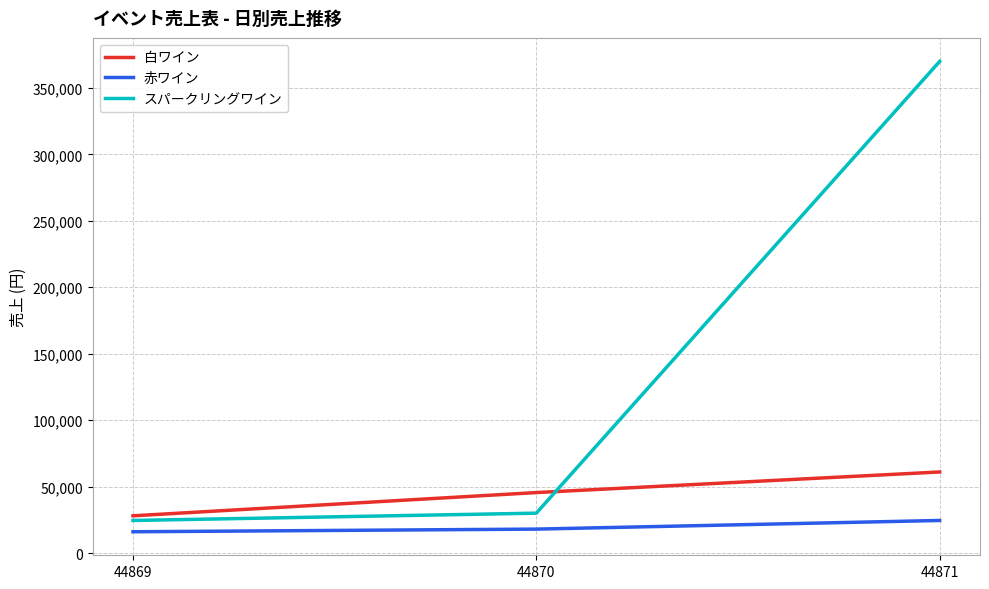

At 44870, list the series in order from largest to smallest.

白ワイン, スパークリングワイン, 赤ワイン